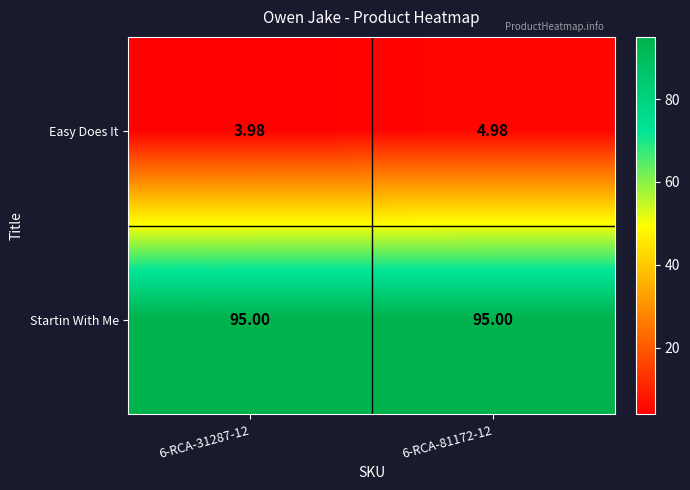

Which series has the largest range (max minus min)?

Easy Does It